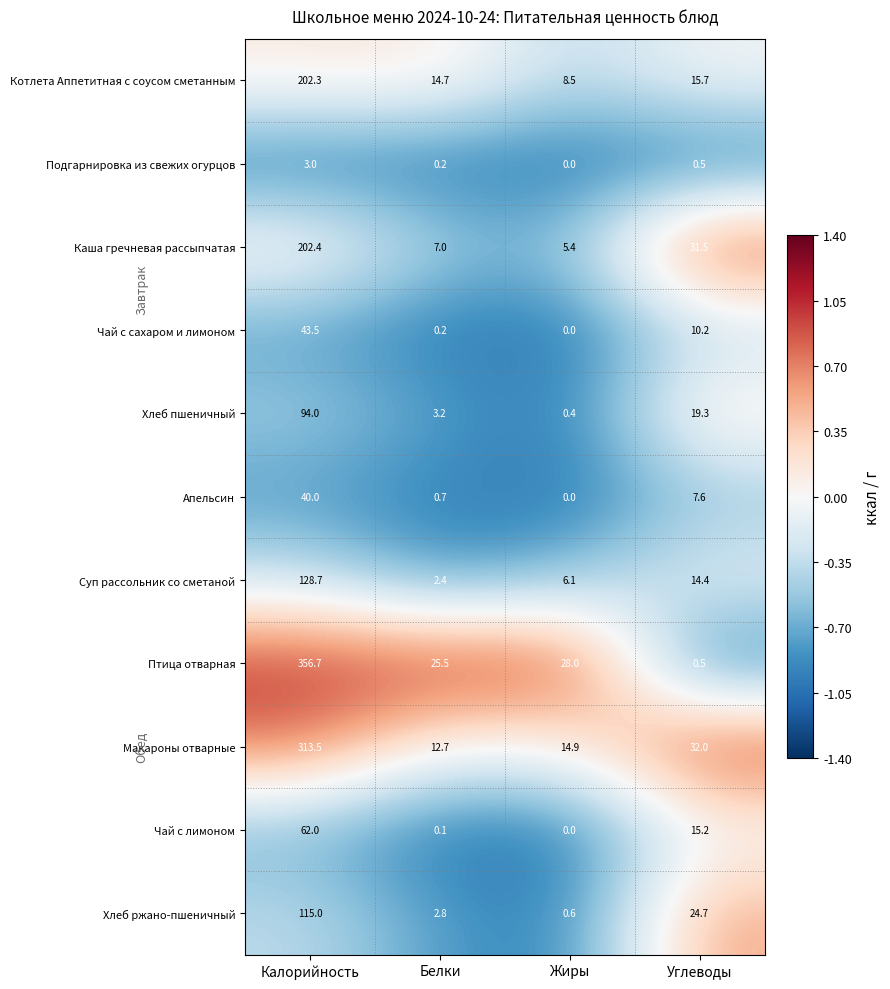

How many data points in Котлета Аппетитная с соусом сметанным are above 15?

2